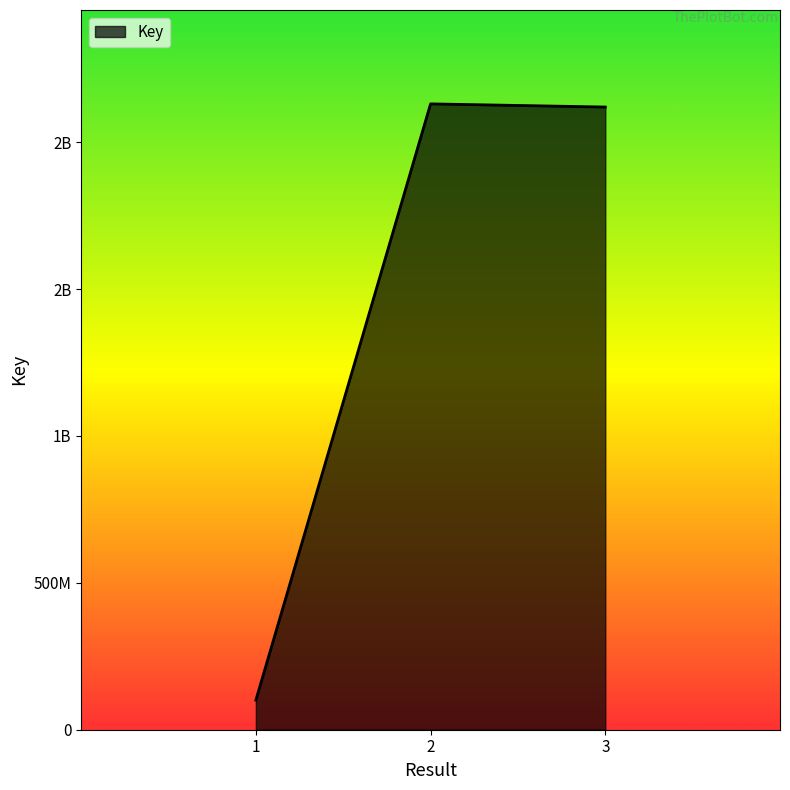

Does the chart display data point markers on the line(s)?

No